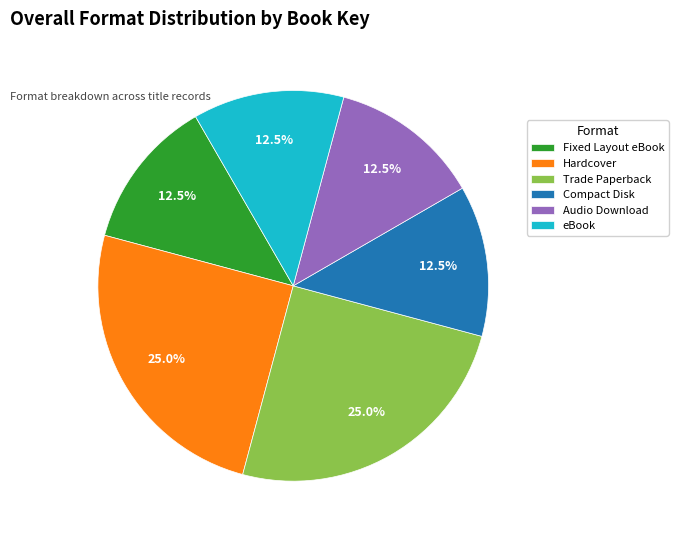

What is the total percentage of Fixed Layout eBook and Hardcover?

37.5%